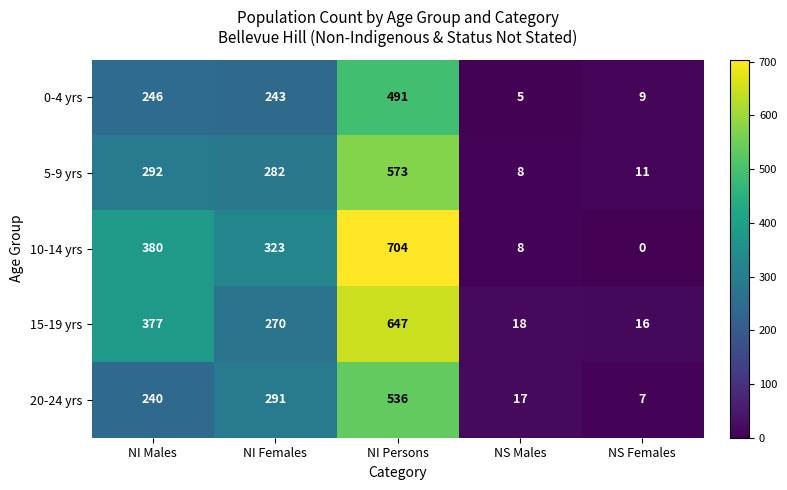

What is the sum of the 15-19 yrs values at NI Females and NS Males?

288